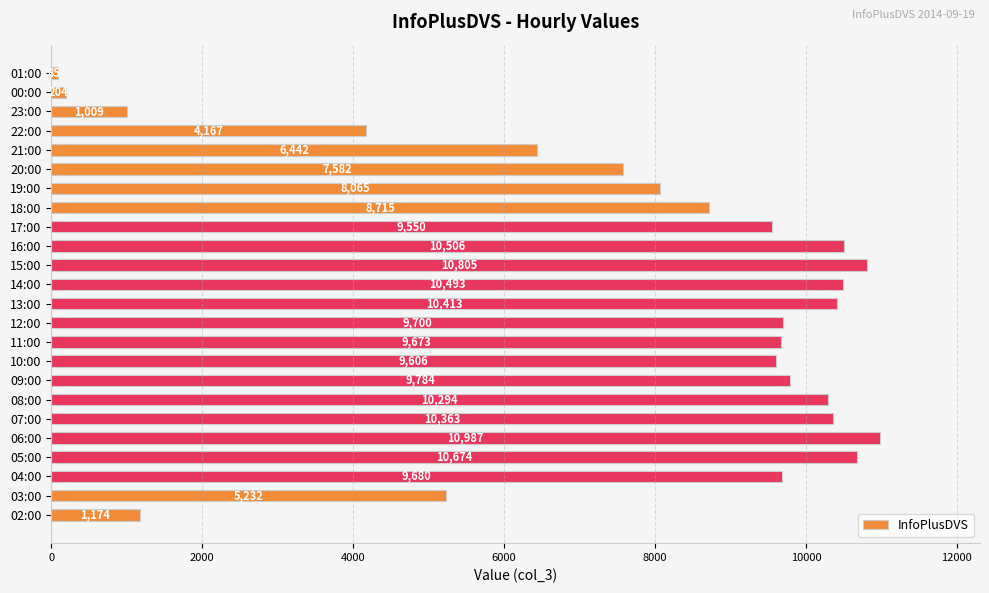

Reading bottom to top, what are all the values shown in this chart?

1174	5232	9680	10674	10987	10363	10294	9784	9606	9673	9700	10413	10493	10805	10506	9550	8715	8065	7582	6442	4167	1009	204	85